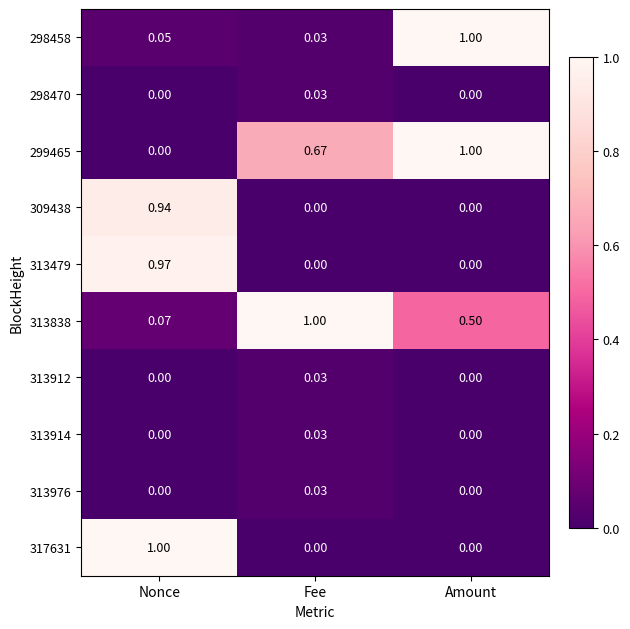

List the labels in order of 313838 value, largest first.

Fee, Amount, Nonce